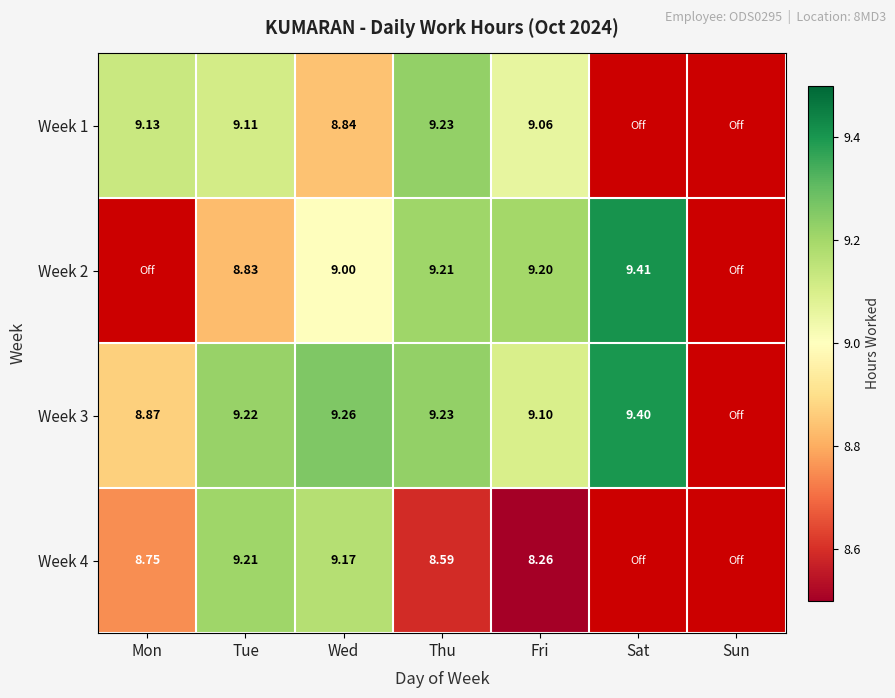

The value of Week 1 at Sun is 5.2. True or false?

False